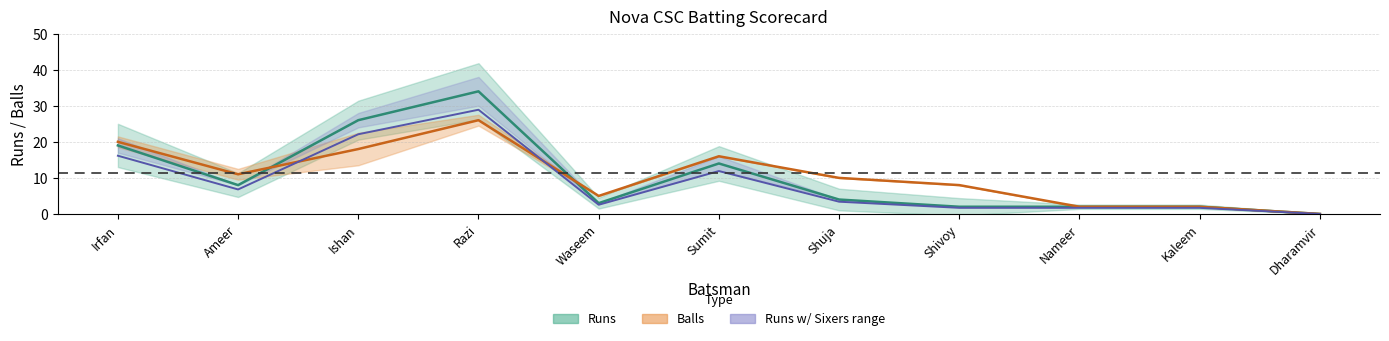

What is the value of the Runs point at the 2nd from the left?

6.8